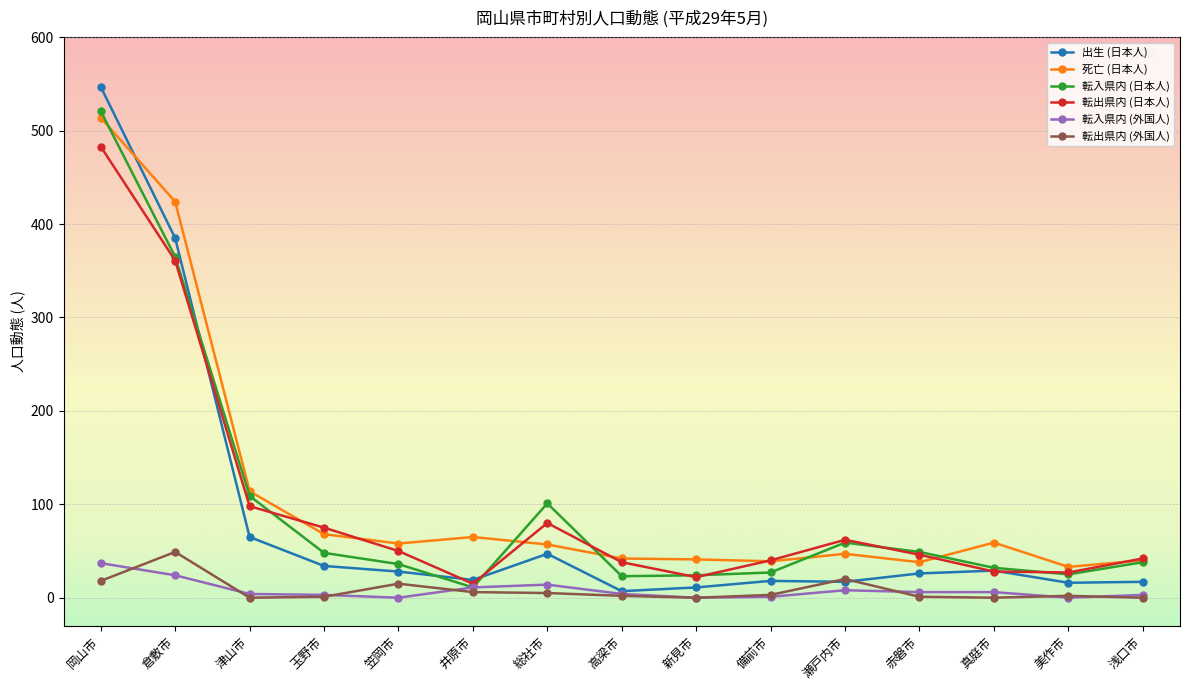

The 転入県内 (日本人) series shows 12 at 赤磐市. True or false?

False